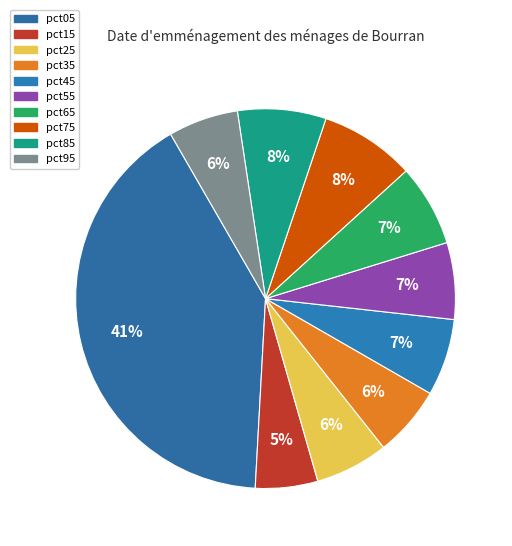

What is the largest slice in the pie chart?

pct05